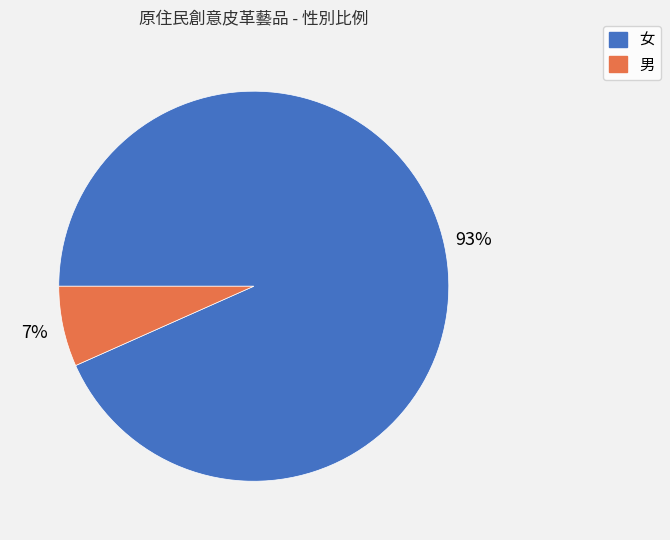

Which slice represents more than half of the pie?

女